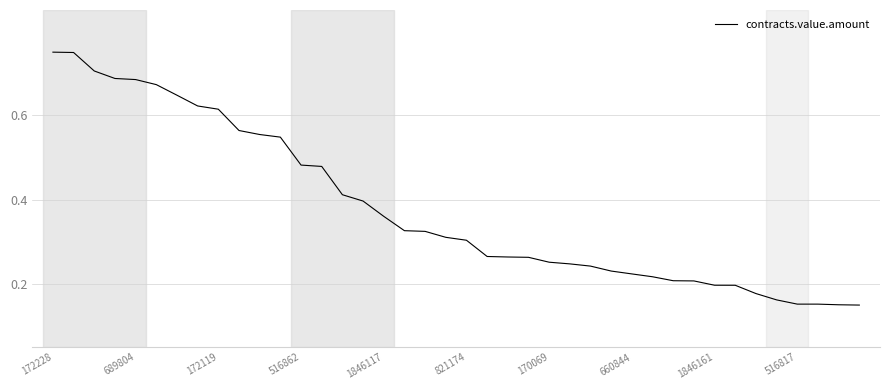

The value at 1846161 is 0.3. True or false?

False